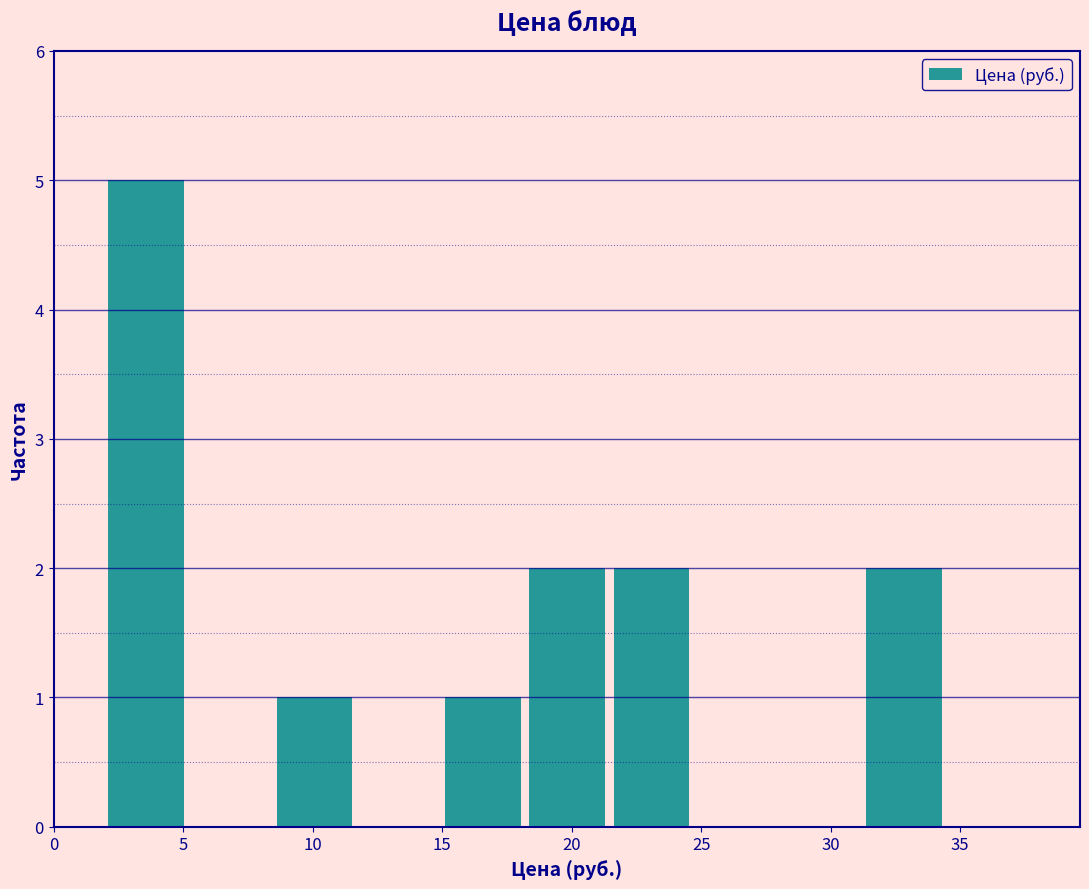

How tall is the bar that spans 8.5 to 12.0 on the x-axis? Neither the bar edges nor the heights are printed on the chart, so give them approximately, as read against the axes.

1